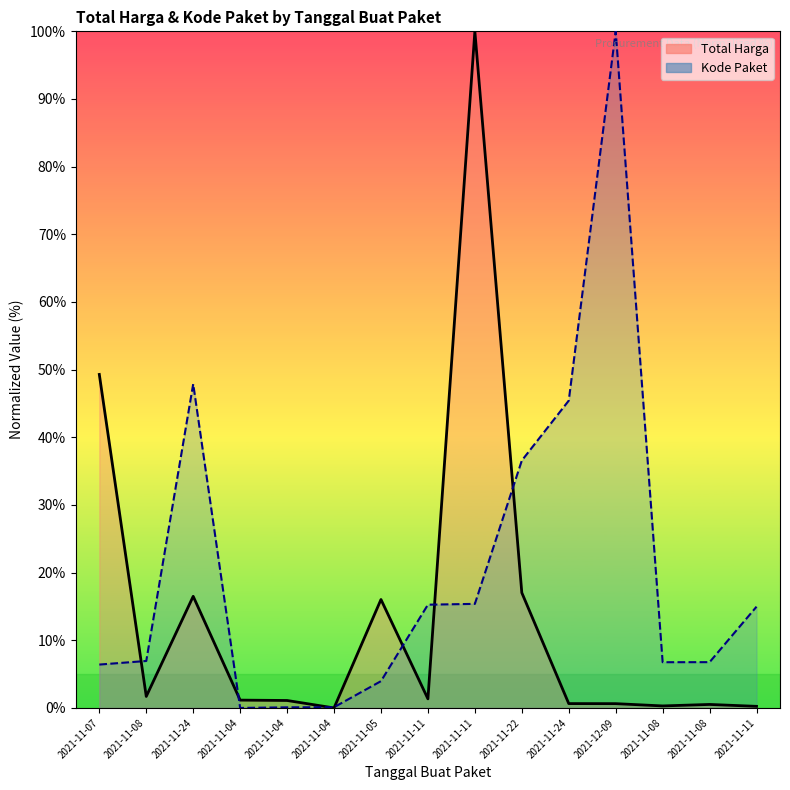

What is the difference between the maximum and minimum values in the Total Harga series?

100.0